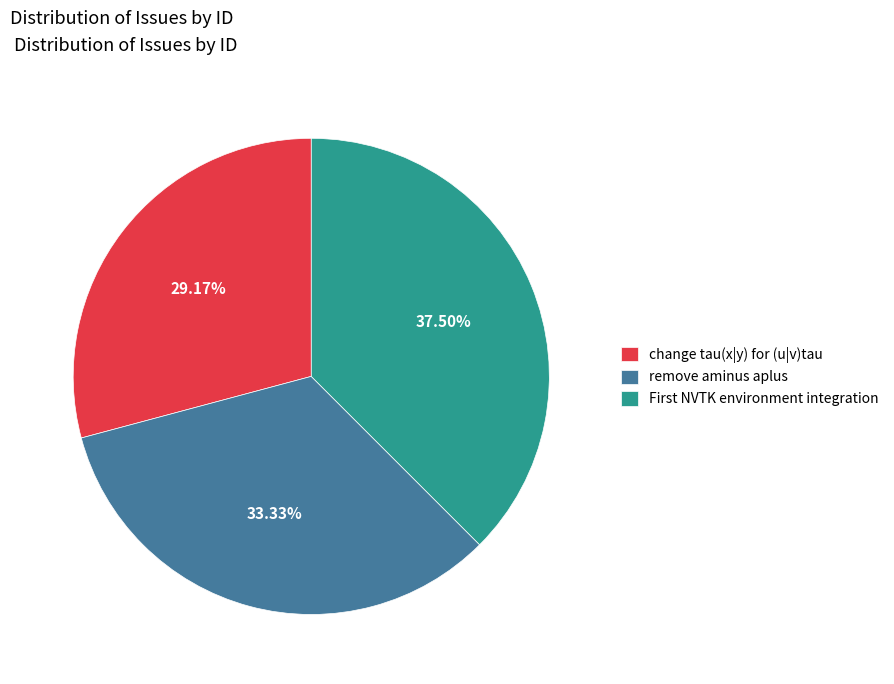

To the nearest percent, what percentage of the pie is remove aminus aplus?

33%